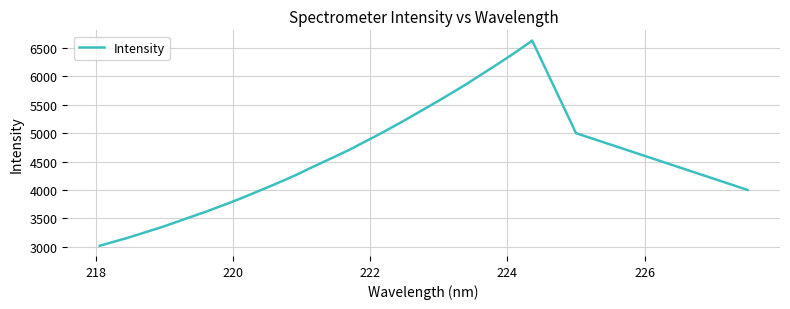

What is the difference between the maximum and minimum values?

3613.2